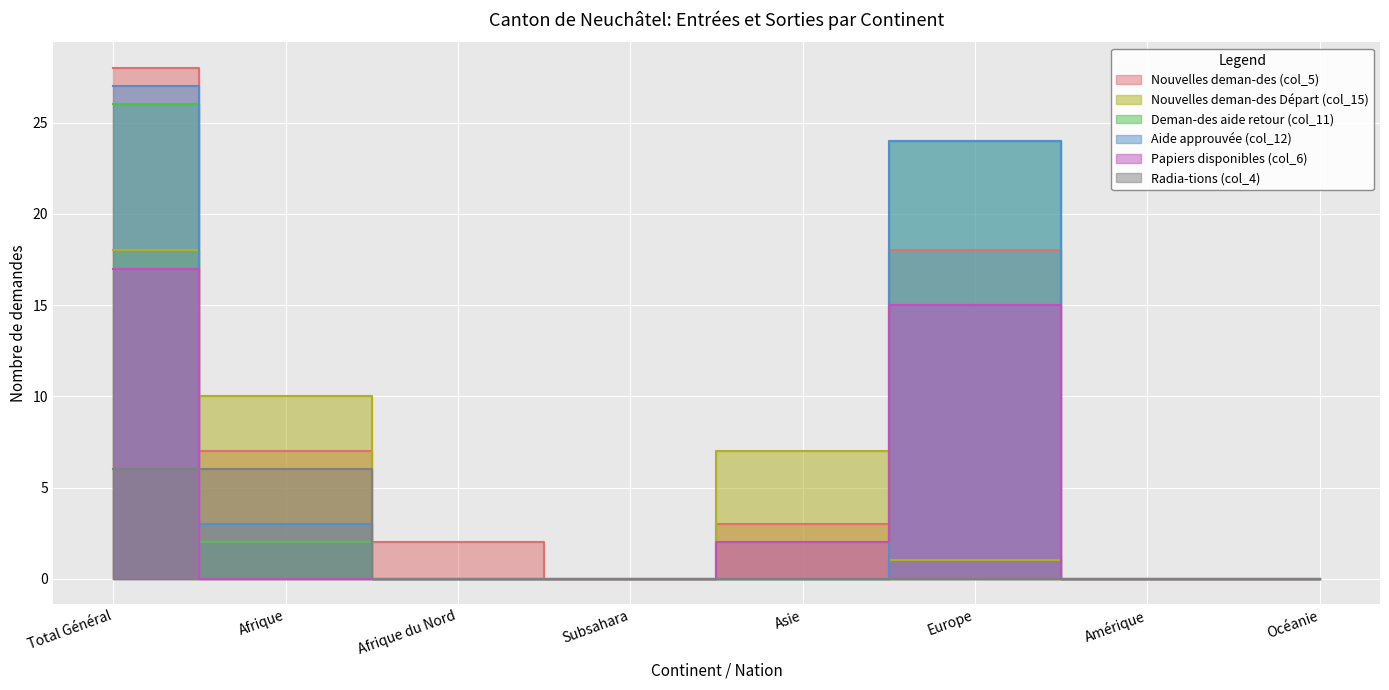

What is the highest value of the Aide approuvée (col_12) series?

27